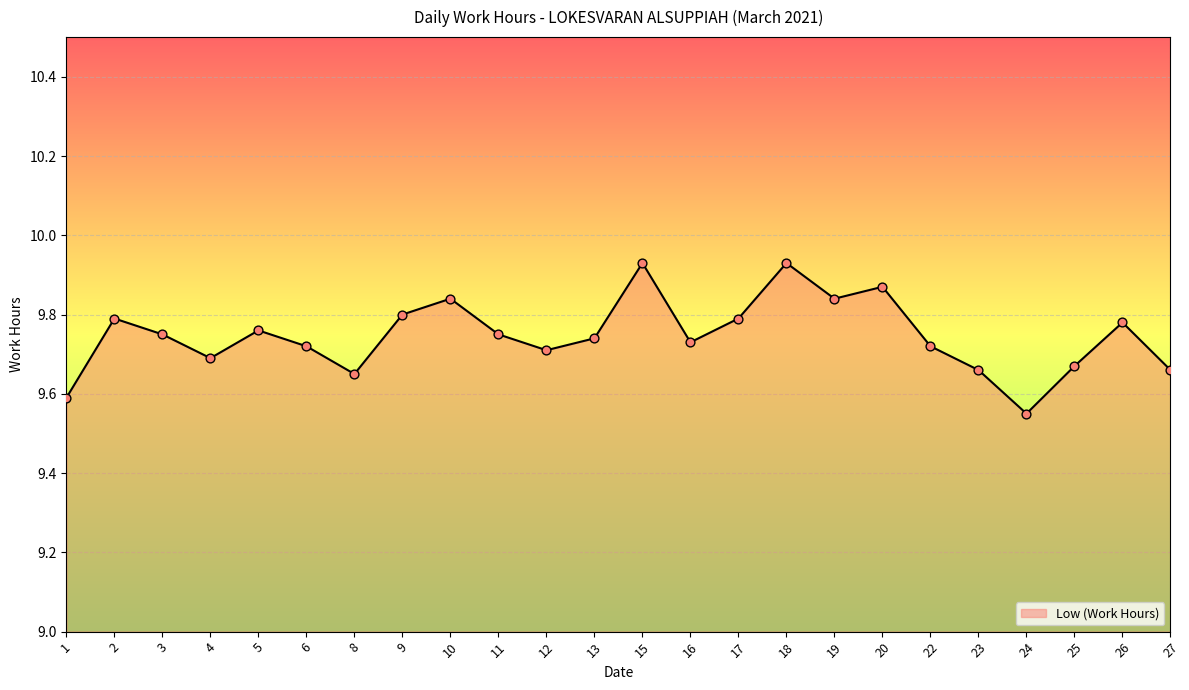

What is the change in value from 3 to 15?

+0.2